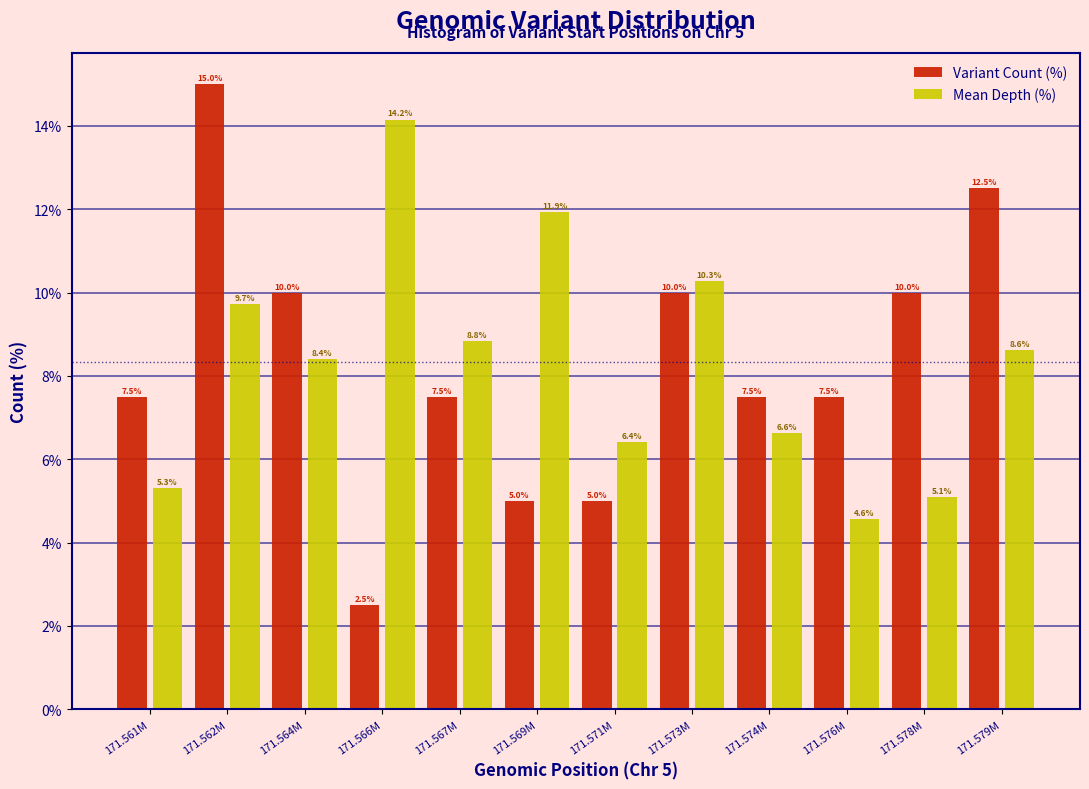

Reading right to left, transcribe all the data shown in this chart.

Variant Count (%): 171.579M=12.5	171.578M=10.0	171.576M=7.5	171.574M=7.5	171.573M=10.0	171.571M=5.0	171.569M=5.0	171.567M=7.5	171.566M=2.5	171.564M=10.0	171.562M=15.0	171.561M=7.5
Mean Depth (%): 171.579M=8.6	171.578M=5.1	171.576M=4.6	171.574M=6.6	171.573M=10.3	171.571M=6.4	171.569M=11.9	171.567M=8.8	171.566M=14.2	171.564M=8.4	171.562M=9.7	171.561M=5.3